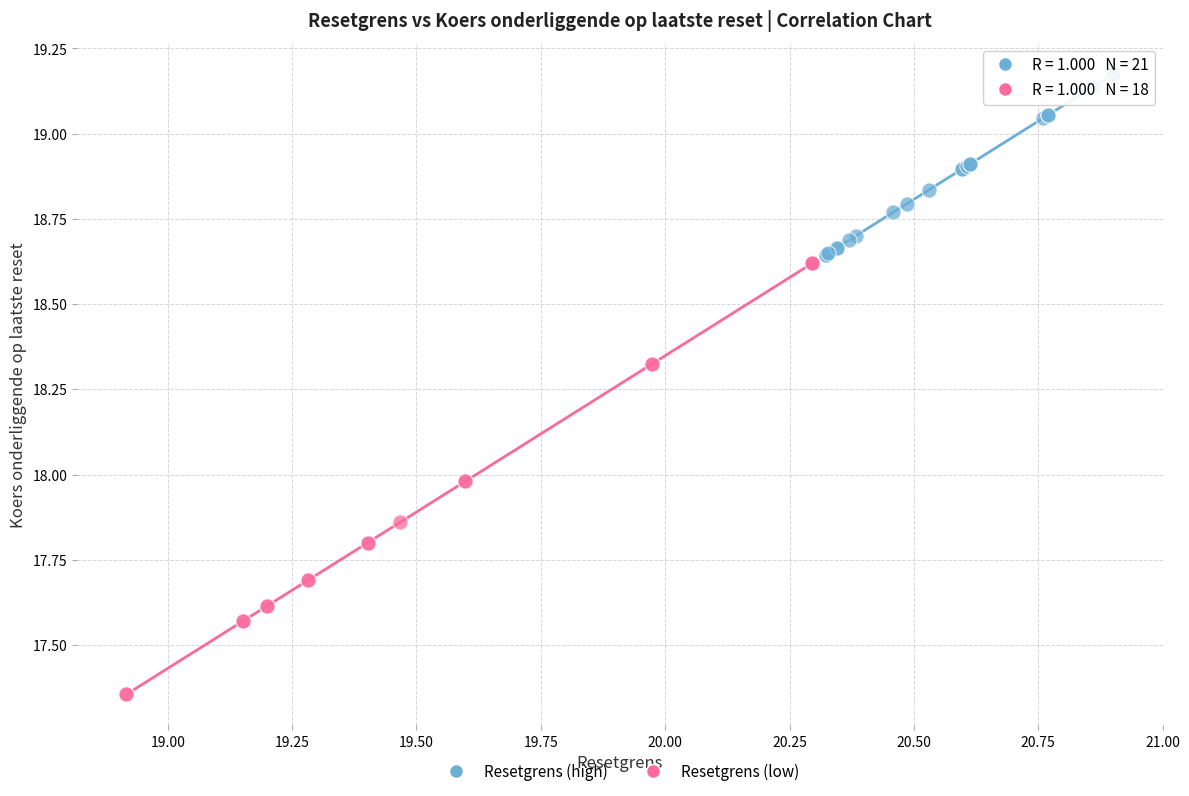

Which series contains the lowest Y value?

Resetgrens (low)